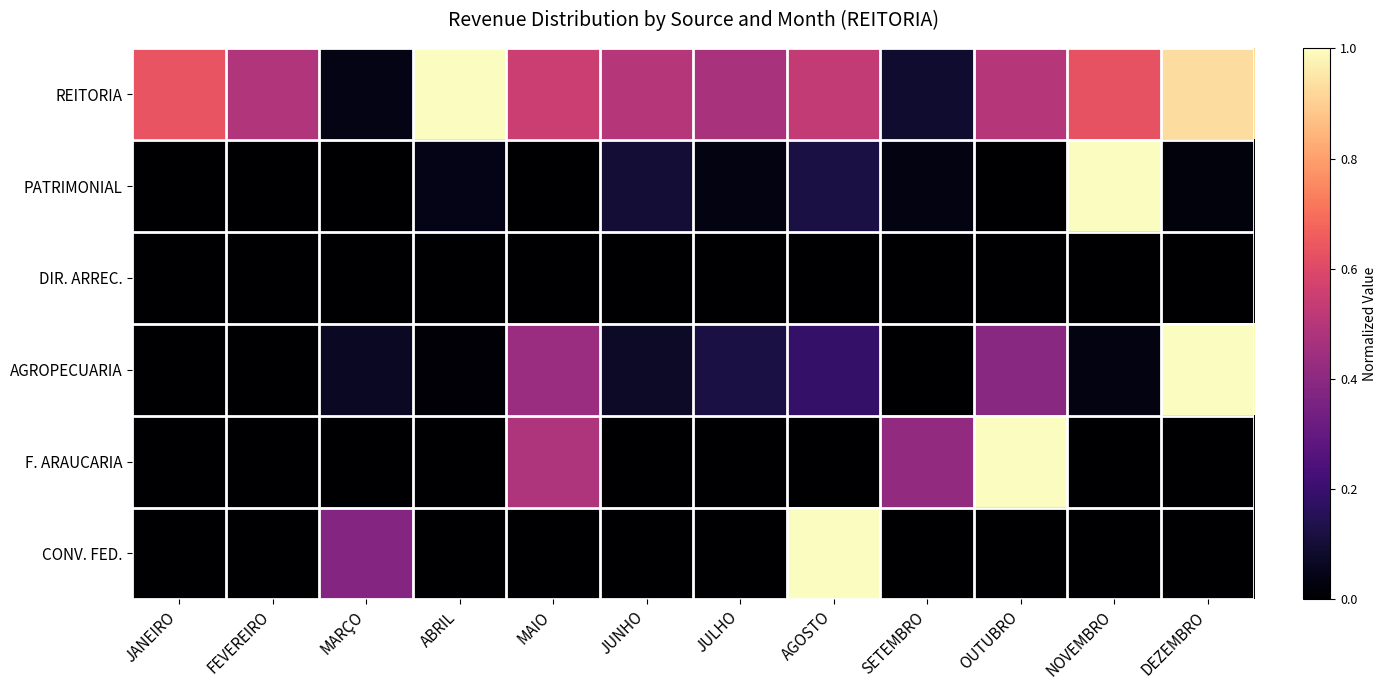

Reading right to left, transcribe all the data shown in this chart.

REITORIA: DEZEMBRO=0.9	NOVEMBRO=0.6	OUTUBRO=0.5	SETEMBRO=0.1	AGOSTO=0.5	JULHO=0.5	JUNHO=0.5	MAIO=0.6	ABRIL=1.0	MARÇO=0.0	FEVEREIRO=0.5	JANEIRO=0.6
PATRIMONIAL: DEZEMBRO=0.0	NOVEMBRO=1.0	OUTUBRO=0.0	SETEMBRO=0.0	AGOSTO=0.1	JULHO=0.0	JUNHO=0.1	MAIO=0.0	ABRIL=0.0	MARÇO=0.0	FEVEREIRO=0.0	JANEIRO=0.0
DIR. ARREC.: DEZEMBRO=0.0	NOVEMBRO=0.0	OUTUBRO=0.0	SETEMBRO=0.0	AGOSTO=0.0	JULHO=0.0	JUNHO=0.0	MAIO=0.0	ABRIL=0.0	MARÇO=0.0	FEVEREIRO=0.0	JANEIRO=0.0
AGROPECUARIA: DEZEMBRO=1.0	NOVEMBRO=0.0	OUTUBRO=0.4	SETEMBRO=0.0	AGOSTO=0.2	JULHO=0.1	JUNHO=0.1	MAIO=0.4	ABRIL=0.0	MARÇO=0.1	FEVEREIRO=0.0	JANEIRO=0.0
F. ARAUCARIA: DEZEMBRO=0.0	NOVEMBRO=0.0	OUTUBRO=1.0	SETEMBRO=0.4	AGOSTO=0.0	JULHO=0.0	JUNHO=0.0	MAIO=0.5	ABRIL=0.0	MARÇO=0.0	FEVEREIRO=0.0	JANEIRO=0.0
CONV. FED.: DEZEMBRO=0.0	NOVEMBRO=0.0	OUTUBRO=0.0	SETEMBRO=0.0	AGOSTO=1.0	JULHO=0.0	JUNHO=0.0	MAIO=-0.0	ABRIL=0.0	MARÇO=0.4	FEVEREIRO=0.0	JANEIRO=0.0